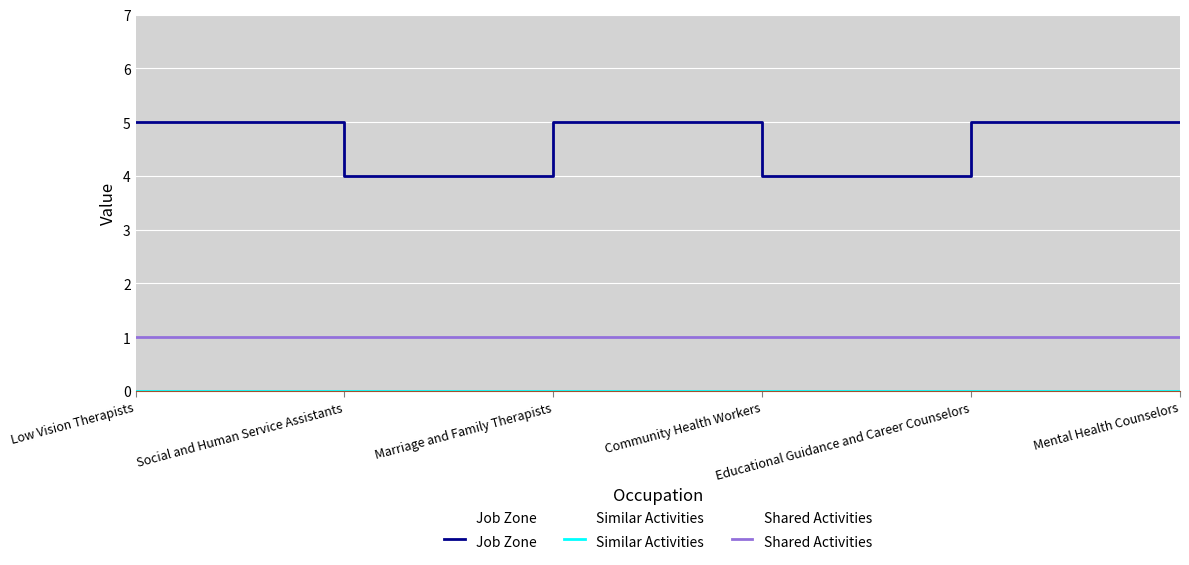

True or false: Job Zone and Similar Activities cross at least once.

False